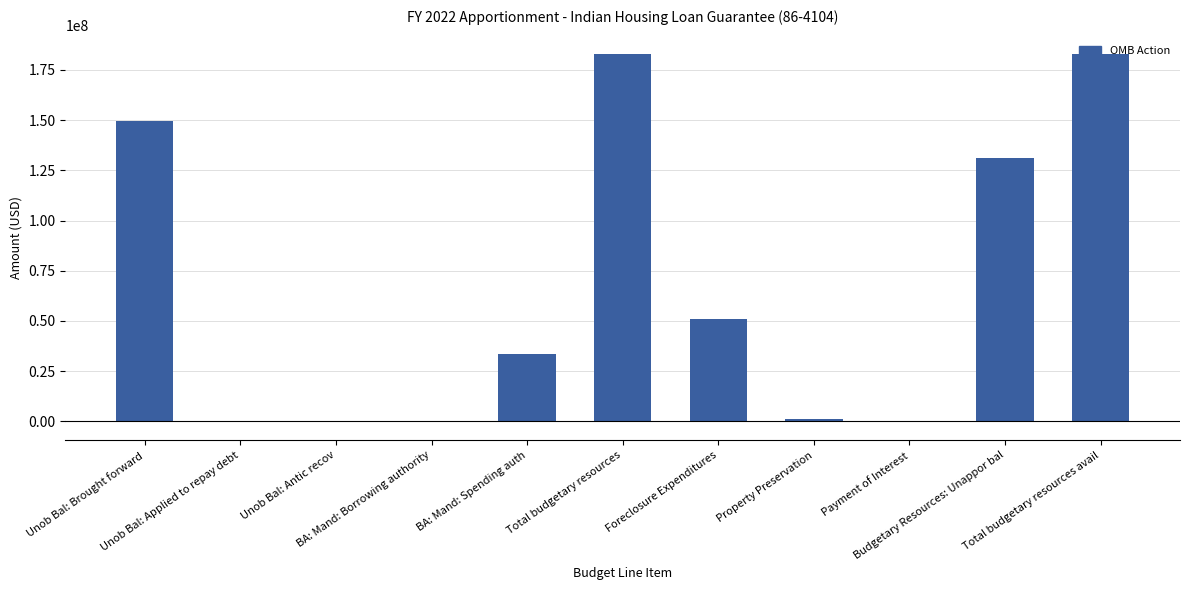

The chart shows a value of 119108581 at Total budgetary resources. True or false?

False